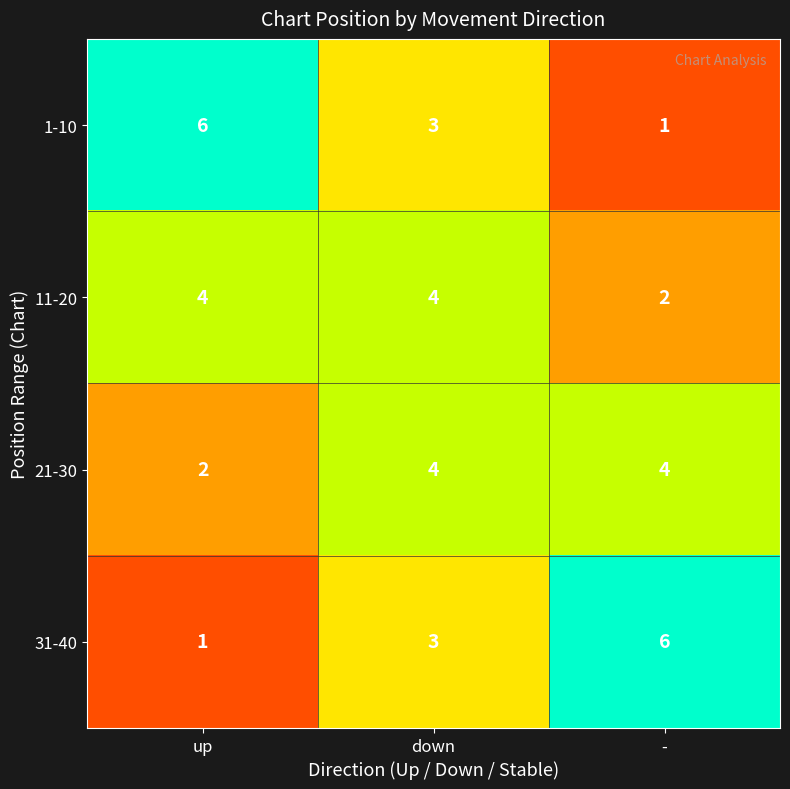

At which category is the sum across all series the highest?

down